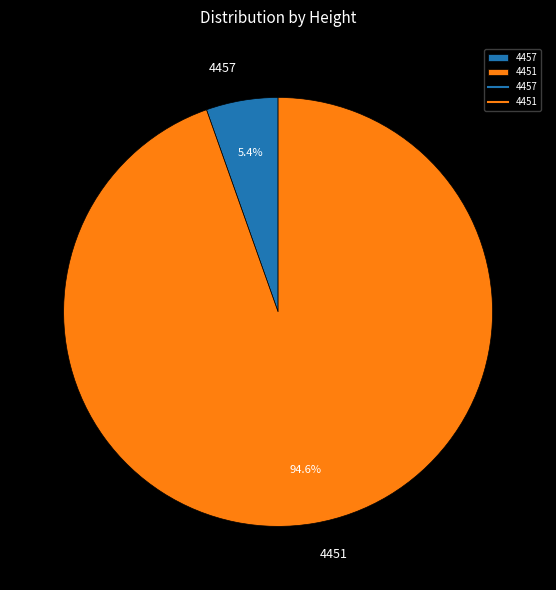

What percentage is the 4457 slice, to the nearest percent?

5%